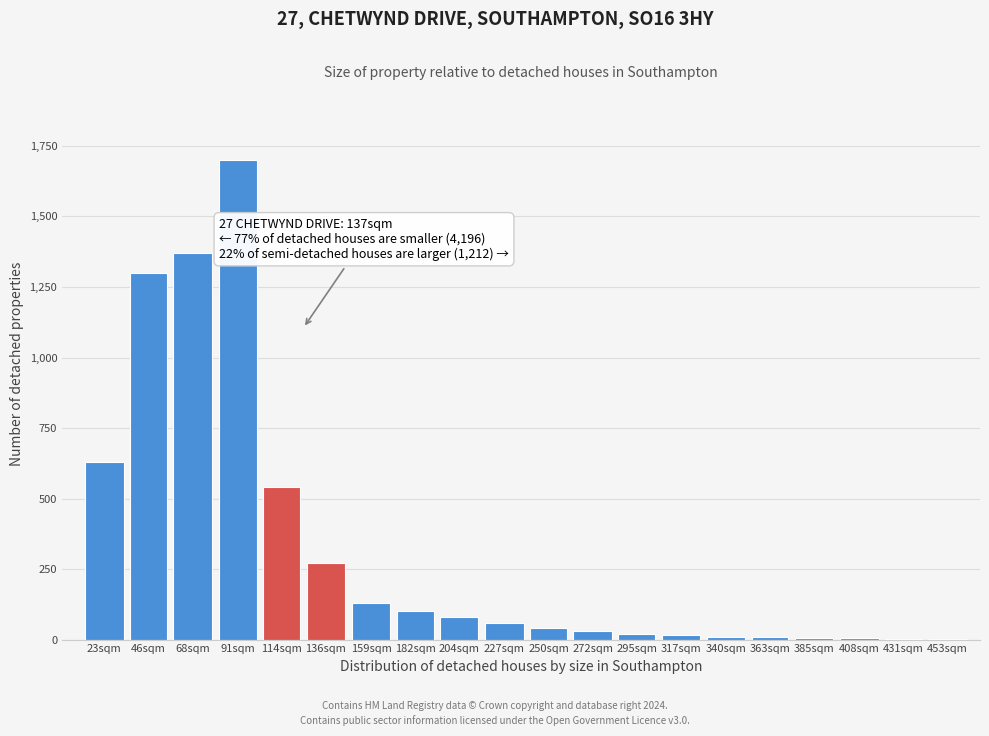

What is the sum of all values?

6317